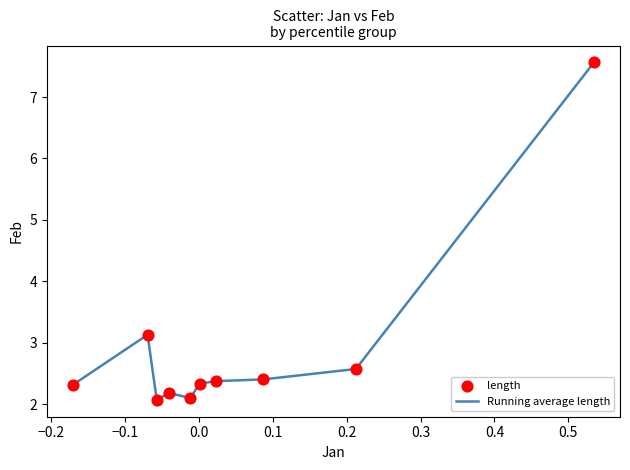

What is the minimum value shown in the chart?

2.1